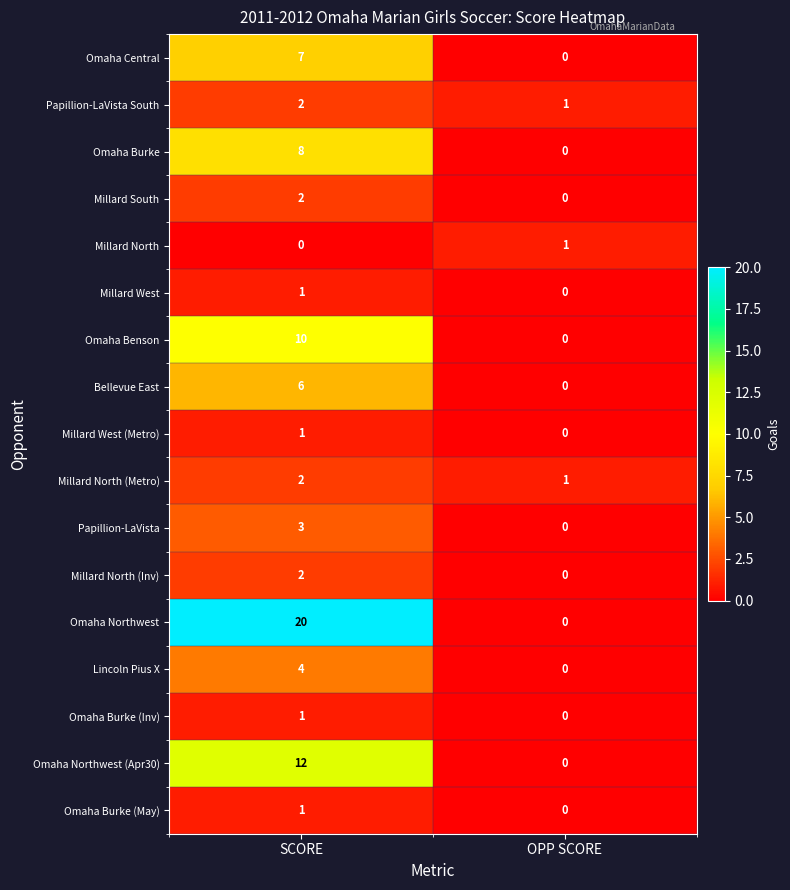

How many positive values does the Bellevue East series have?

1